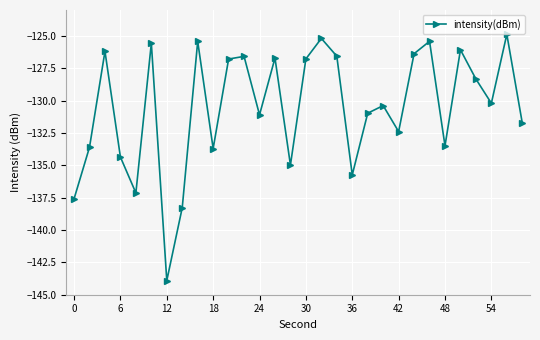

True or false: there are more than 2 points higher than both neighbors.

True